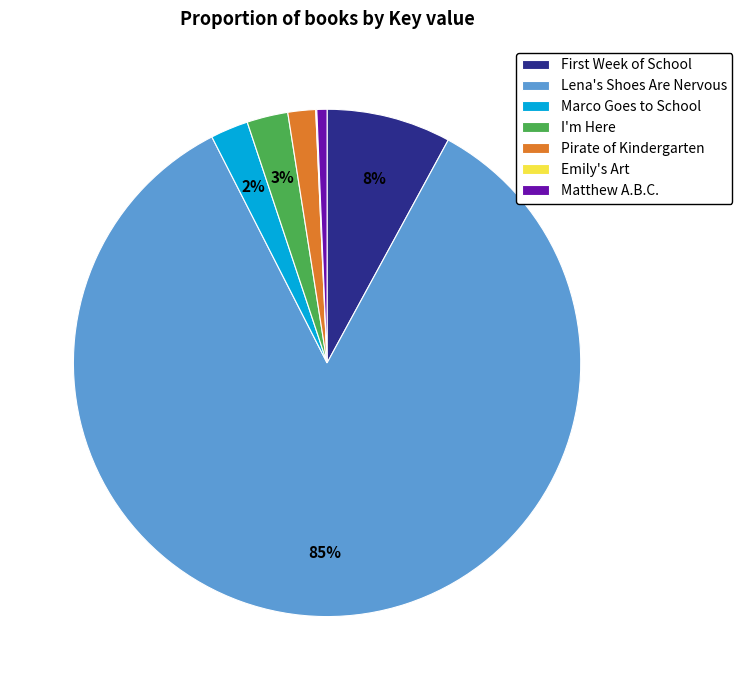

Does Lena's Shoes Are Nervous account for over 50% of the chart?

Yes